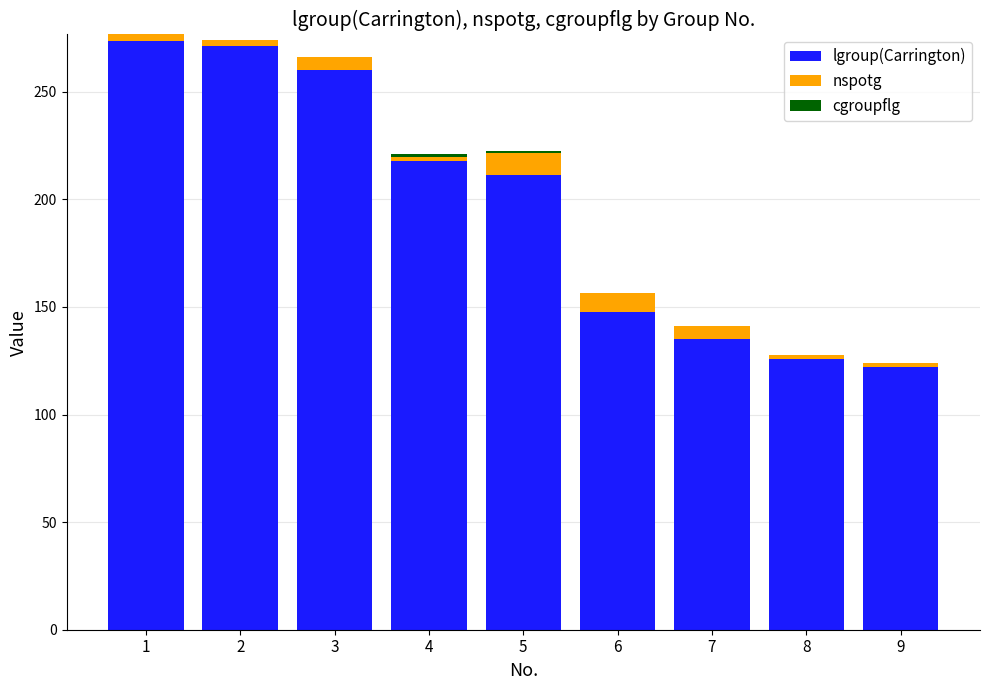

What is the sum of all lgroup(Carrington) values?

1764.8